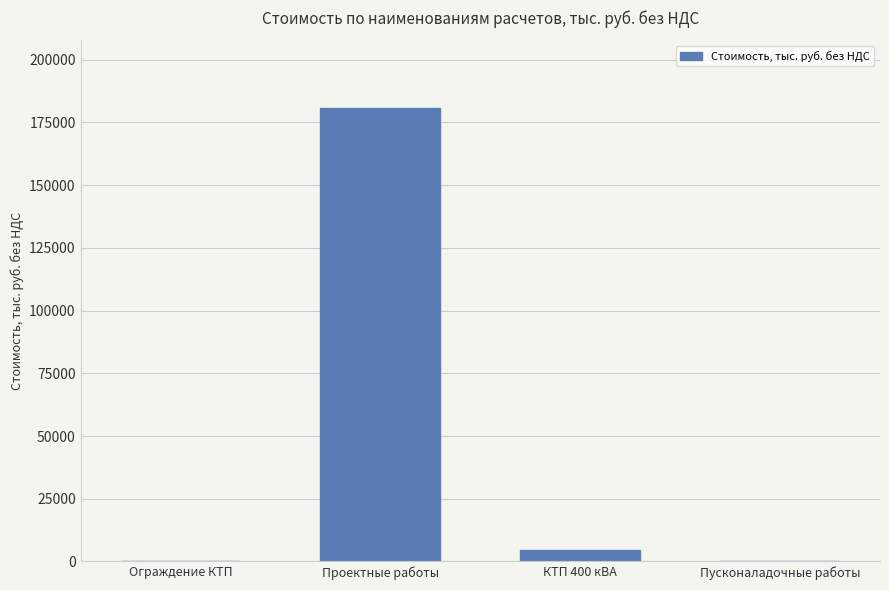

Between КТП 400 кВА and Проектные работы, which is larger?

Проектные работы